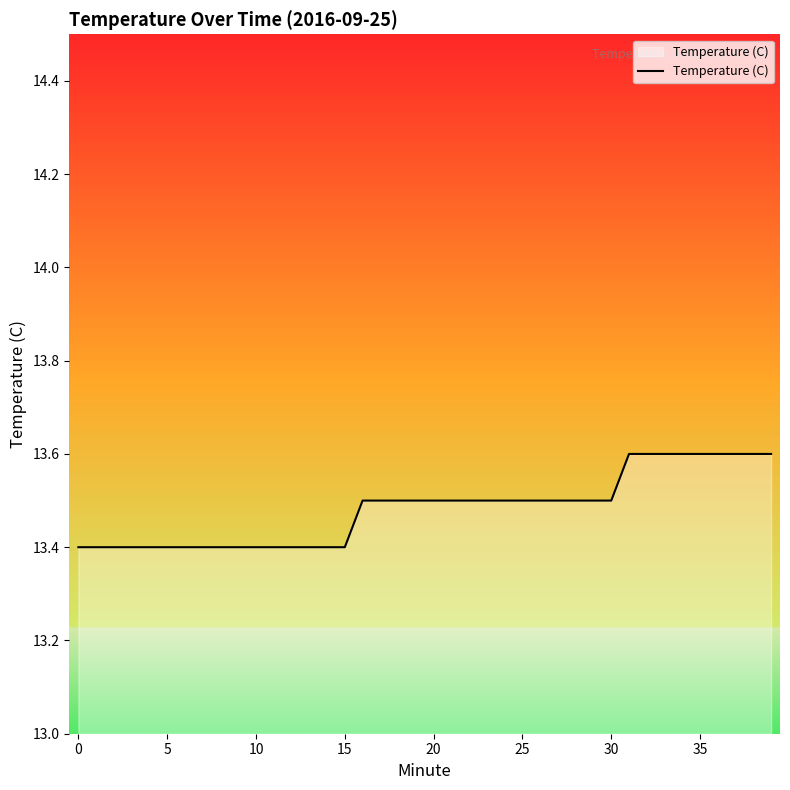

What is the maximum value shown in the chart?

13.6